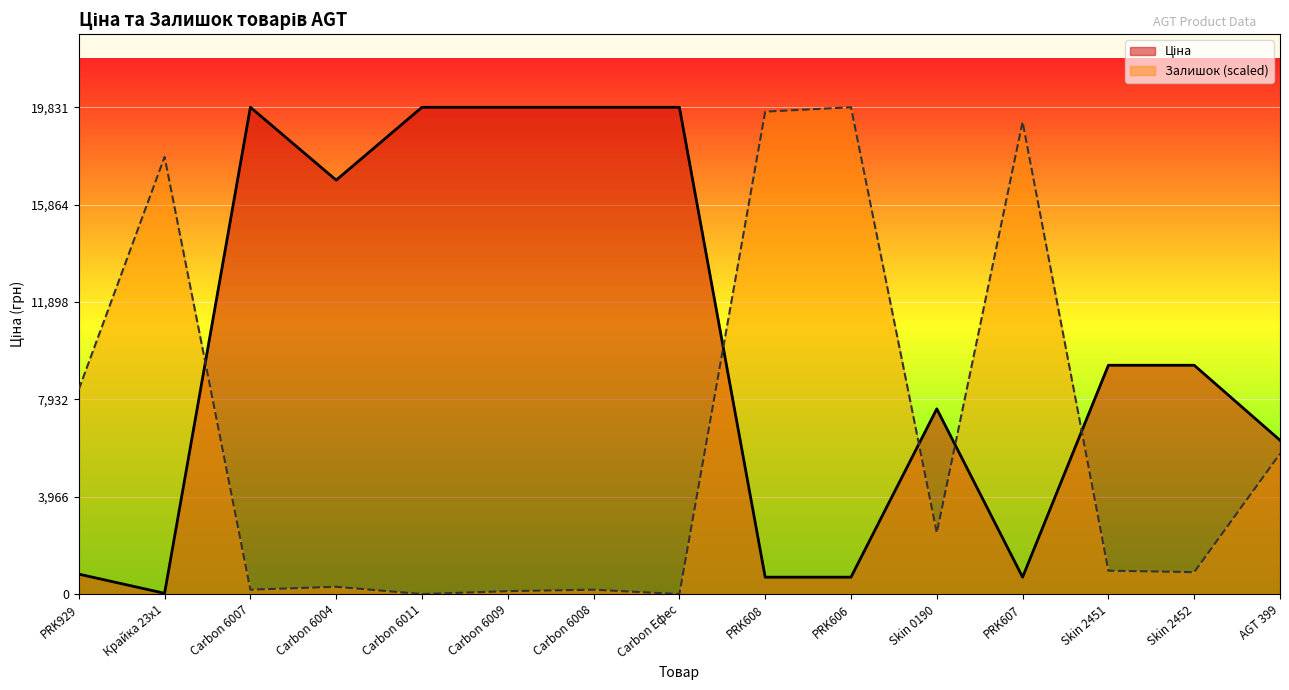

How many lines are shown in the chart?

2